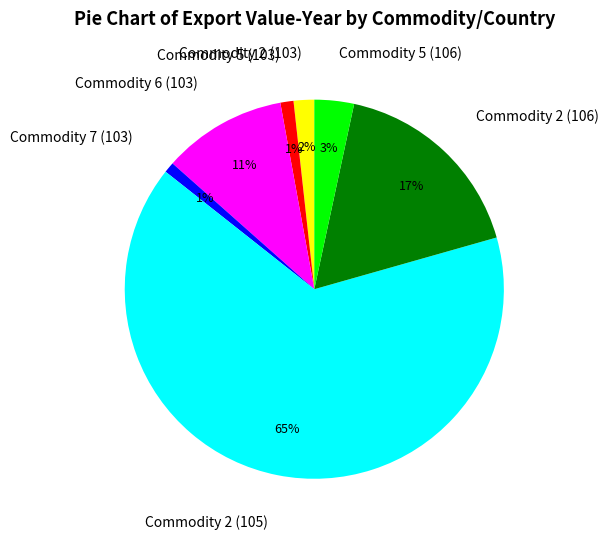

Do Commodity 5 (106) and Commodity 2 (106) together represent more than half of the pie?

No